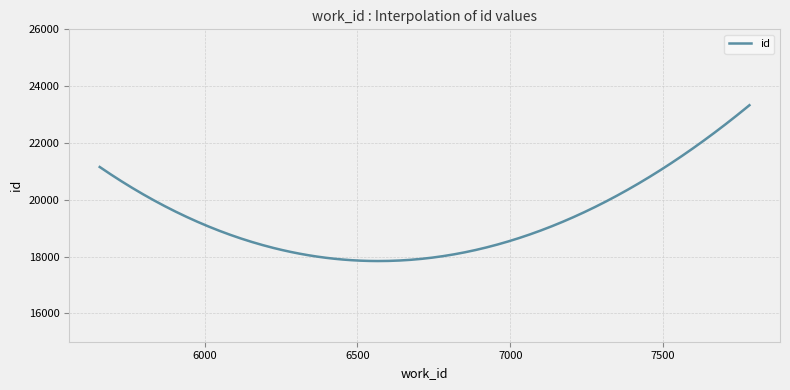

How many series are shown in this chart?

1